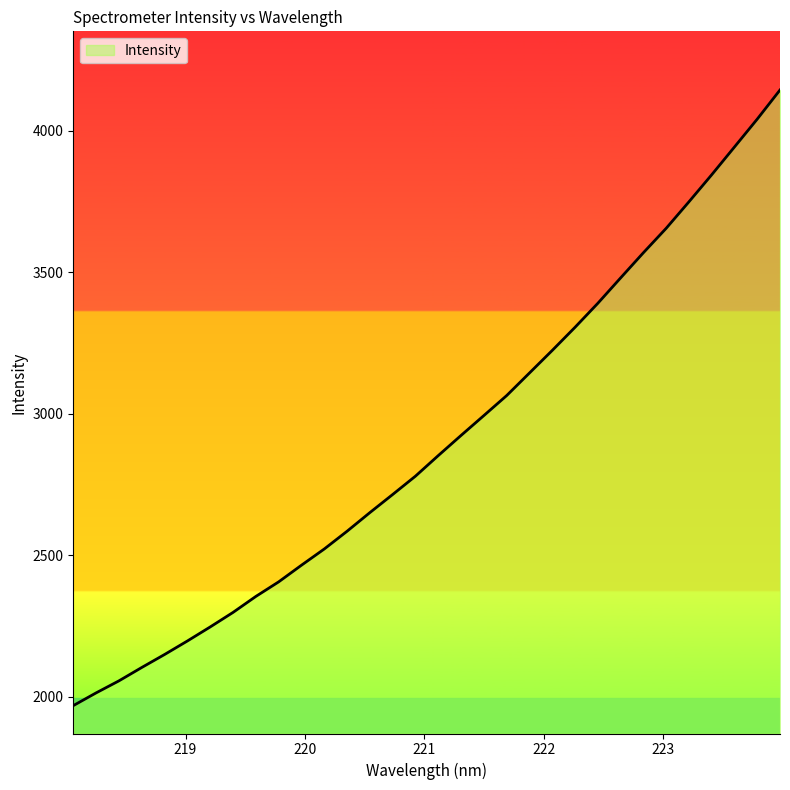

How many lines are shown in the chart?

1